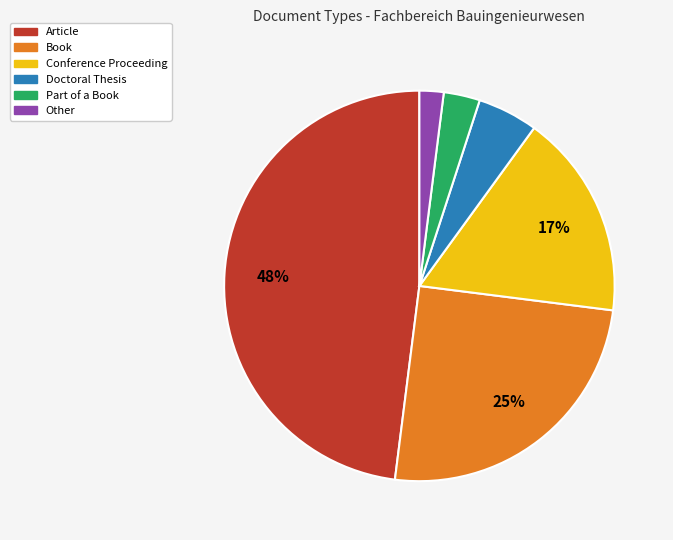

To the nearest percent, what is the average slice percentage?

17%